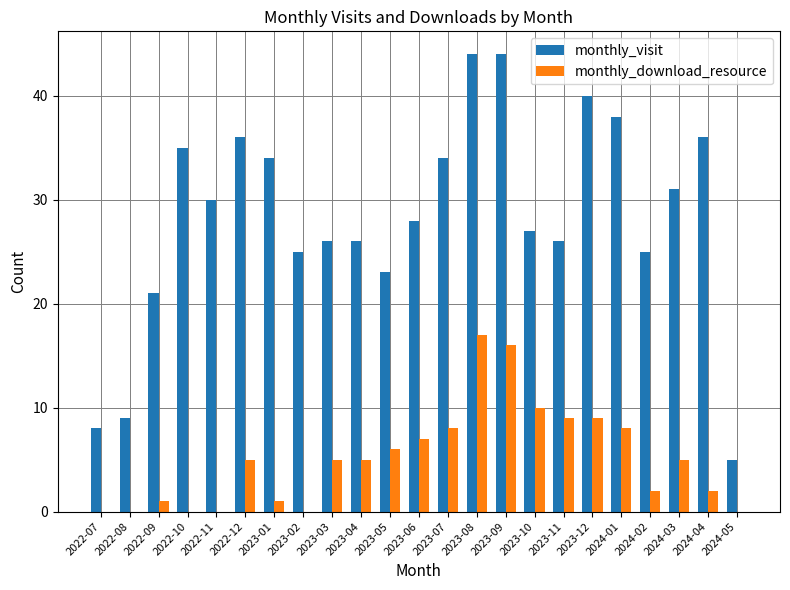

What is the highest value of the monthly_visit series?

44